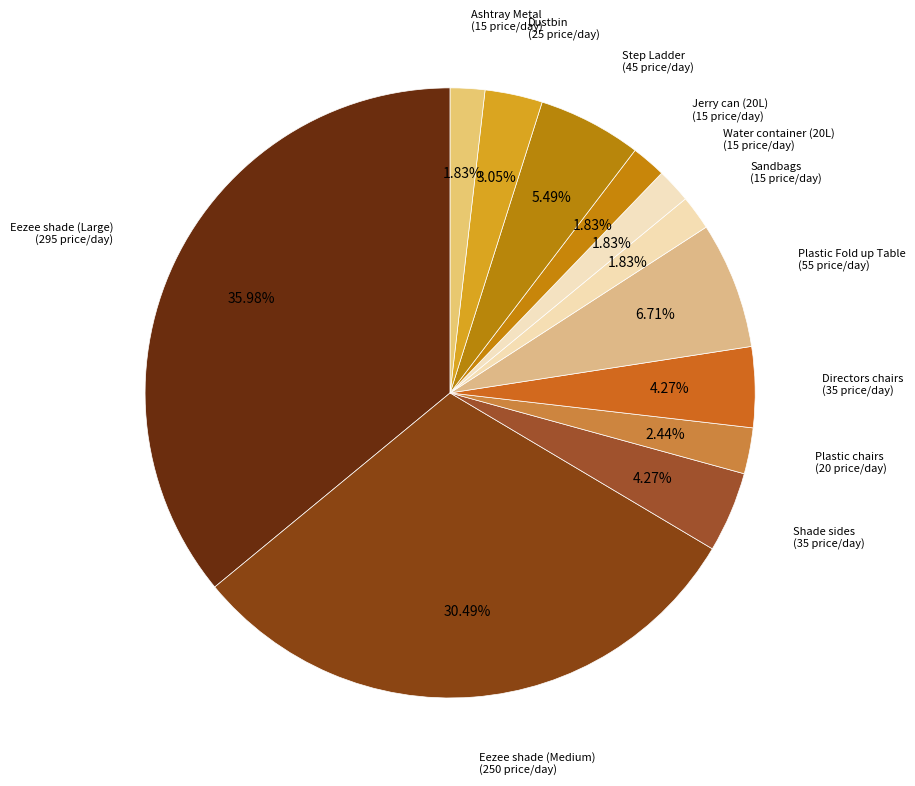

Is the sum of Ashtray Metal and Eezee shade (Medium) greater than half?

No